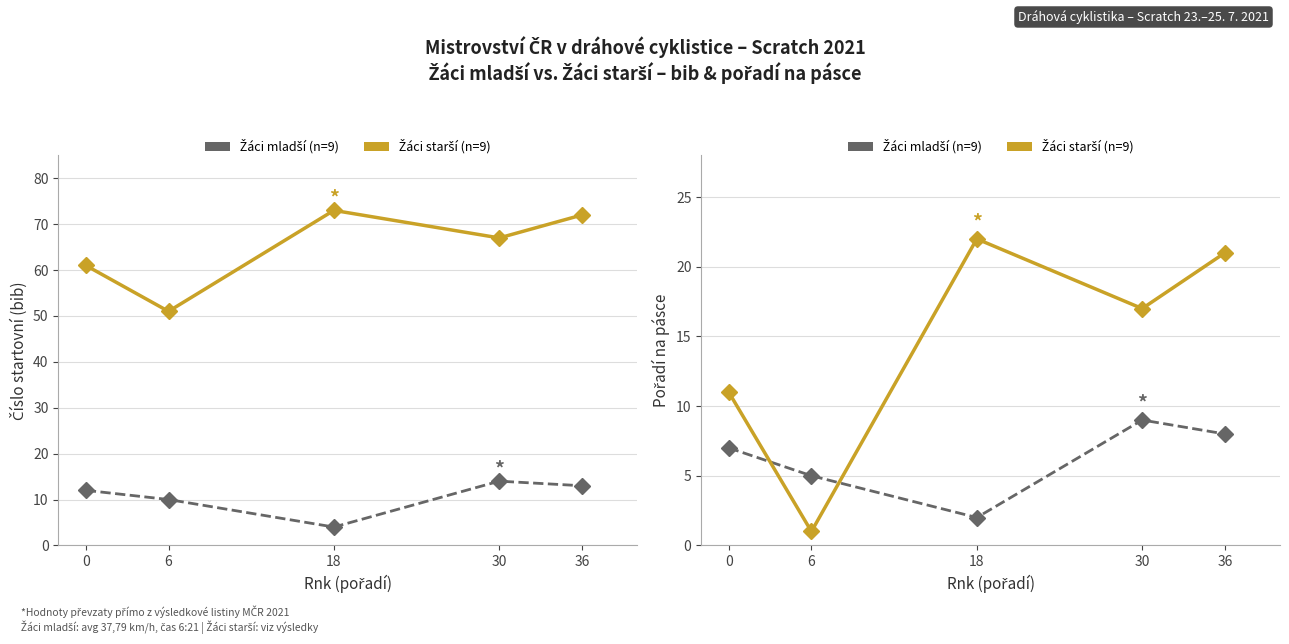

What is the sum of the Žáci starší (bib) values at 30 and 6?

118